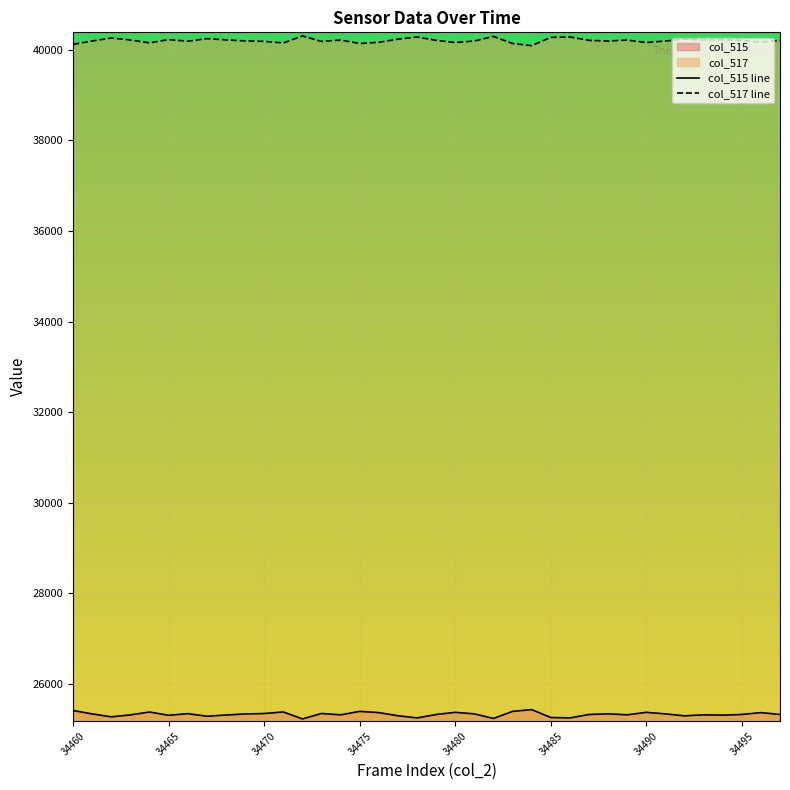

What is the value of the col_515 line point at the 18th from the left?

25301